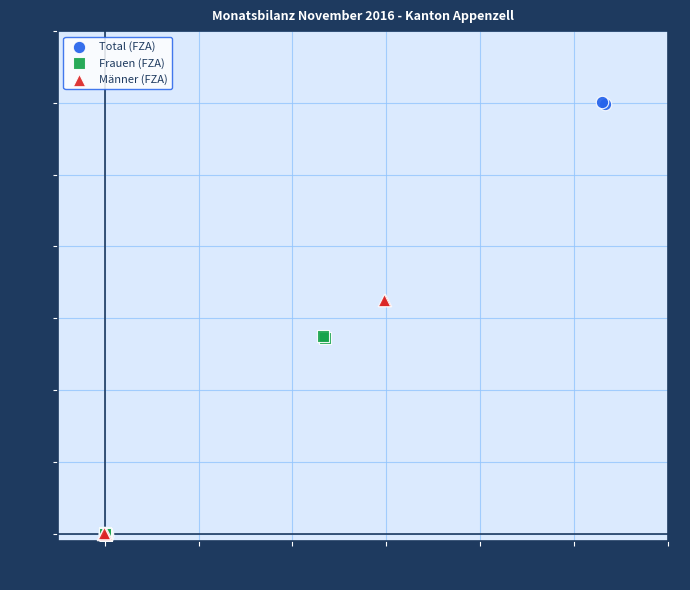

Which series has the largest Y range (max minus min)?

Total (FZA)